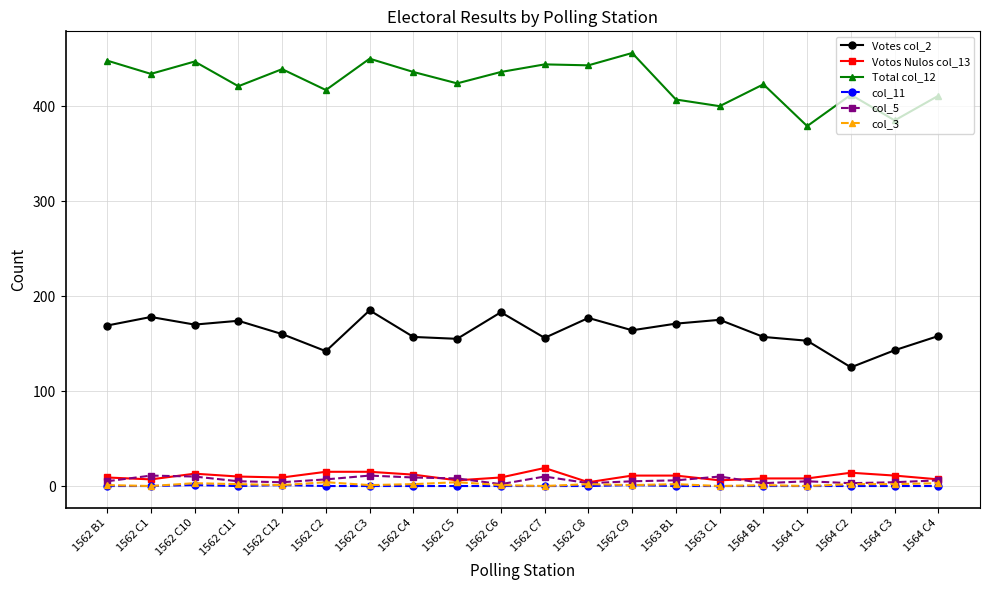

What is the value of the col_5 point at the 13th from the left?

5